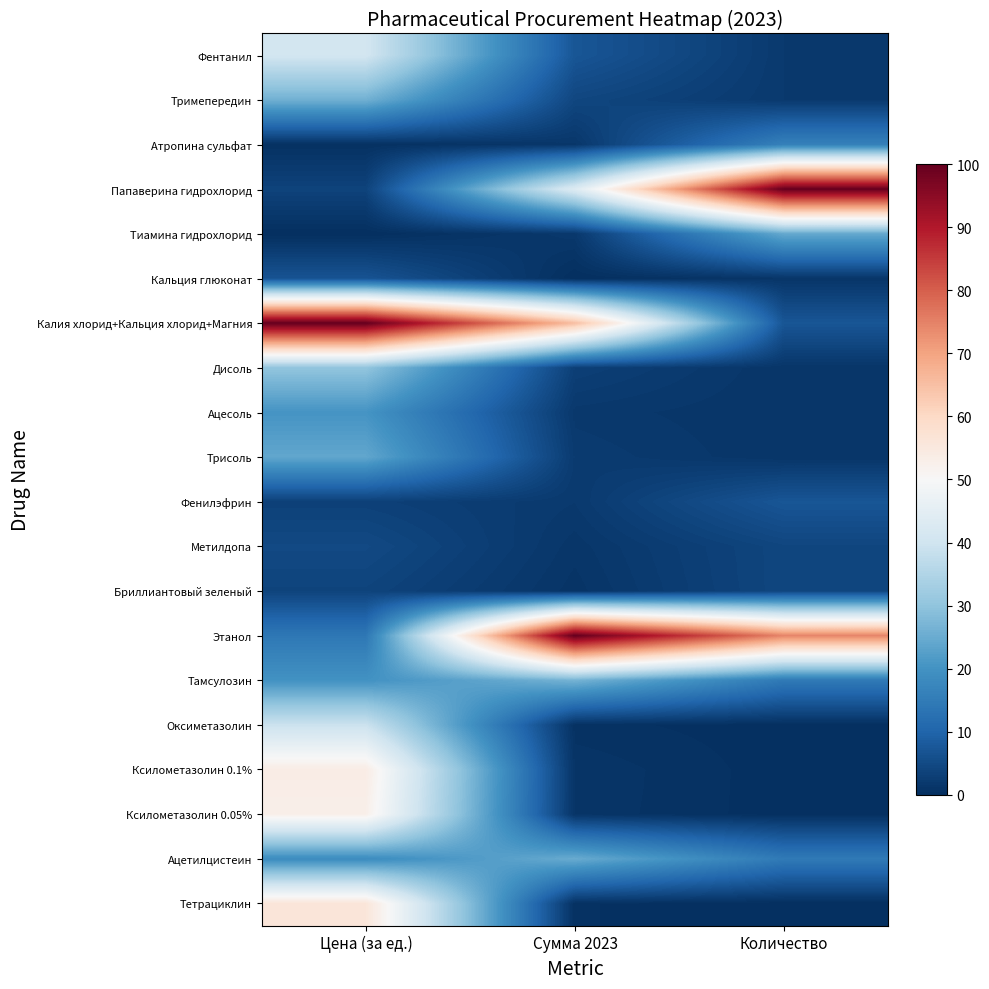

Which series has the largest total across all categories?

Этанол